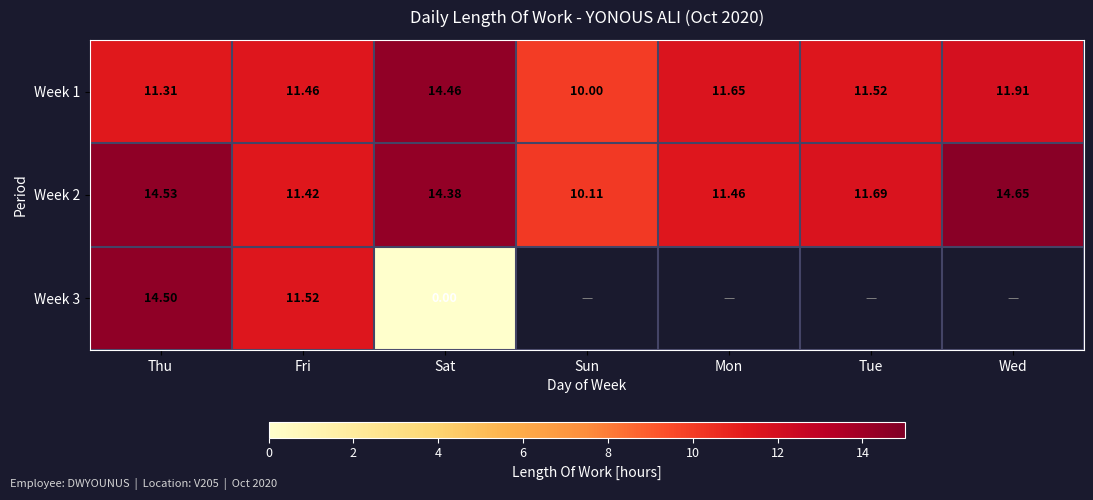

Which category has the highest value in the Week 2 series?

Wed